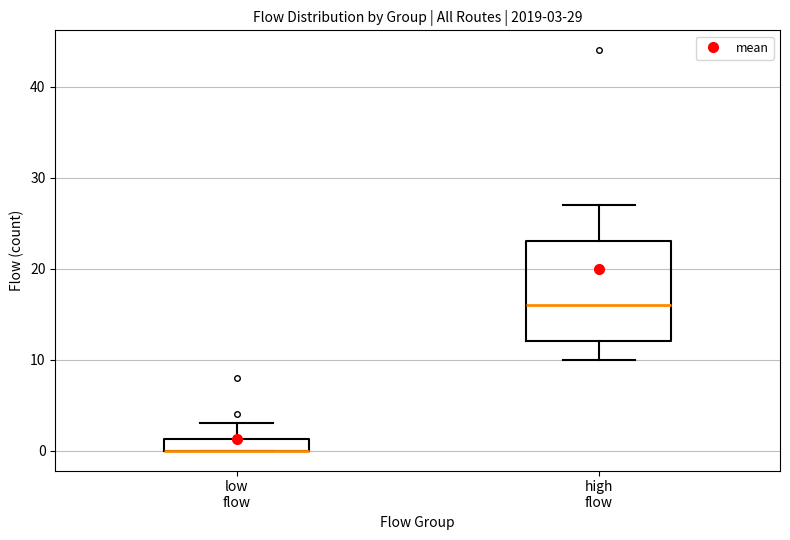

Comparing the boxes themselves (not the whiskers), which one is the tallest?

high flow